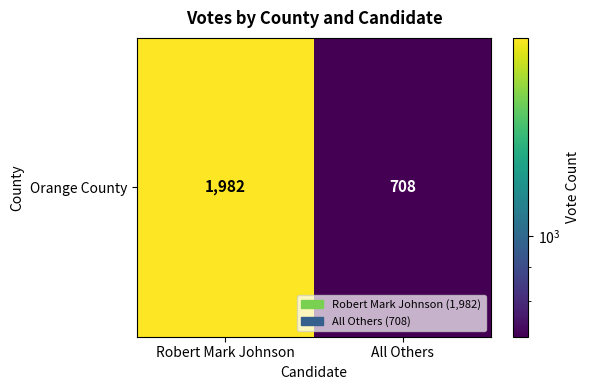

What is the minimum value shown in the chart?

708